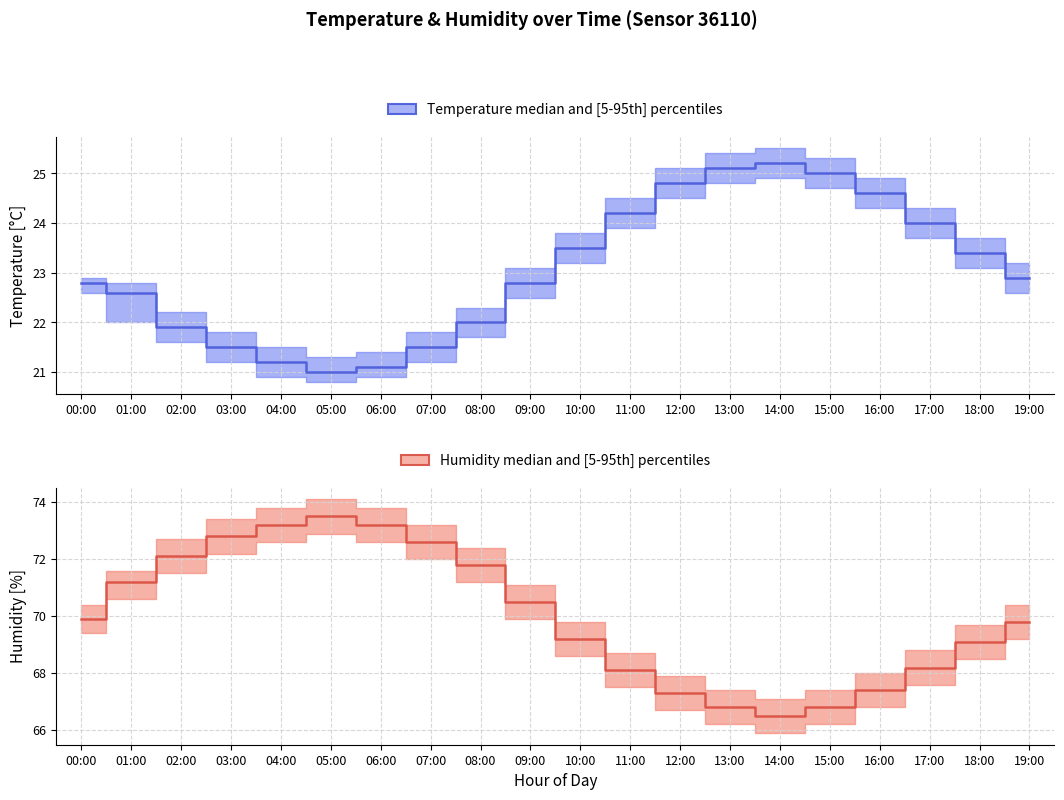

Rank the categories by humidity_median value from lowest to highest.

14:00, 13:00, 15:00, 12:00, 16:00, 11:00, 17:00, 18:00, 10:00, 19:00, 00:00, 09:00, 01:00, 08:00, 02:00, 07:00, 03:00, 04:00, 06:00, 05:00